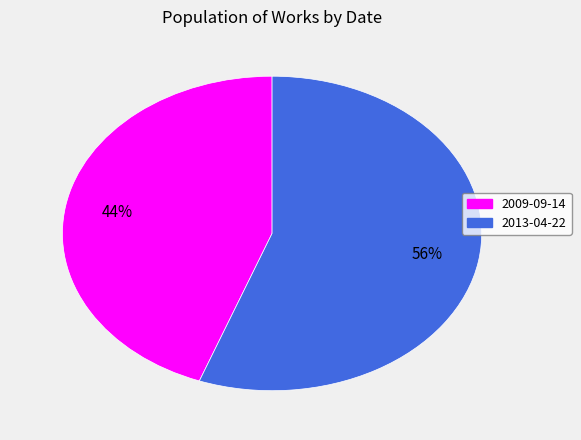

Do 2013-04-22 and 2009-09-14 together represent more than half of the pie?

Yes